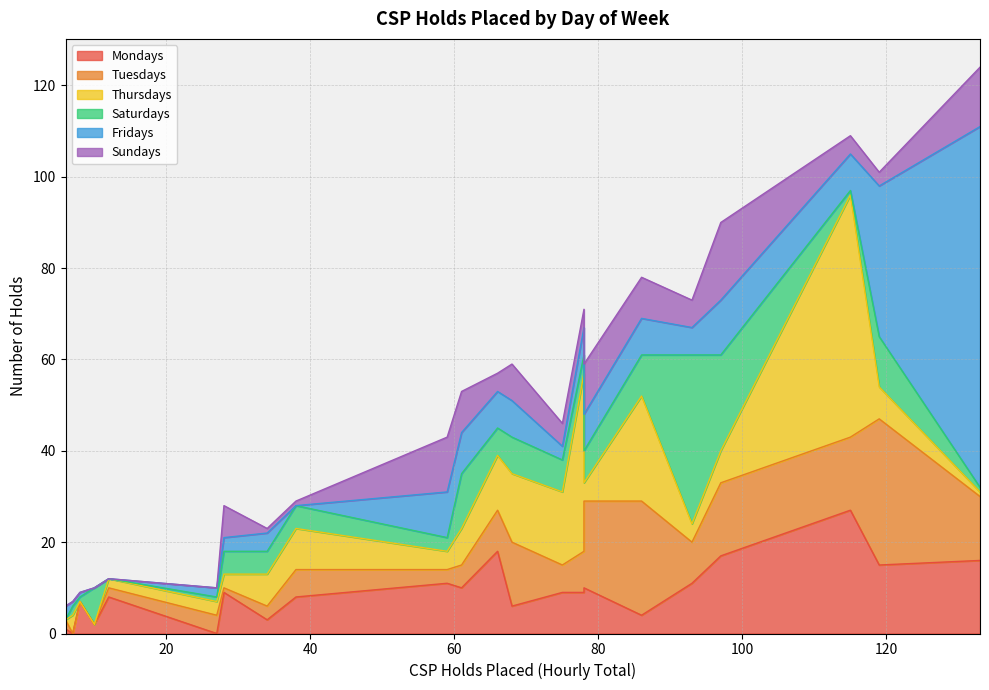

Is it true that Tuesdays equals 19 at 21:00-22:00?

True